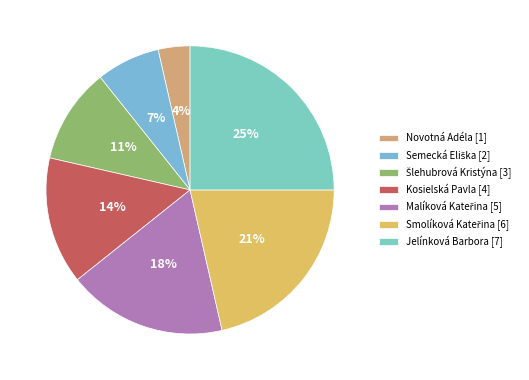

How many slices are in this pie chart?

7